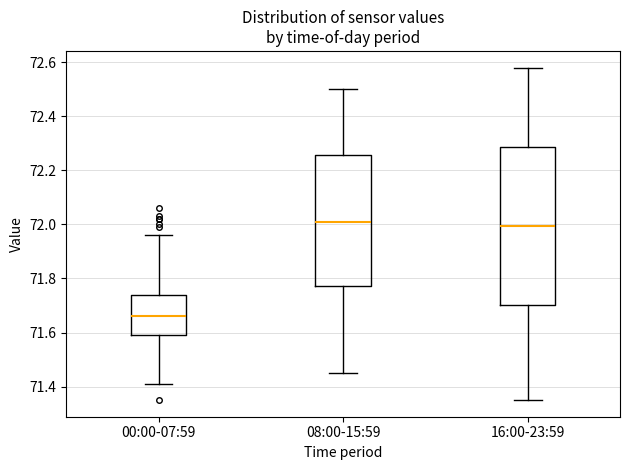

Reading left to right, transcribe this box plot: for each box, give where its median line is, the range the box spans, and where its two whiskers end, as read against the y-axis. The values are not printed on the chart, so give them approximately, as read against the axis.

00:00-07:59: median 71.66, box 71.60 to 71.74, whiskers 71.42 to 71.96
08:00-15:59: median 72.02, box 71.78 to 72.26, whiskers 71.46 to 72.50
16:00-23:59: median 72.00, box 71.70 to 72.28, whiskers 71.36 to 72.58